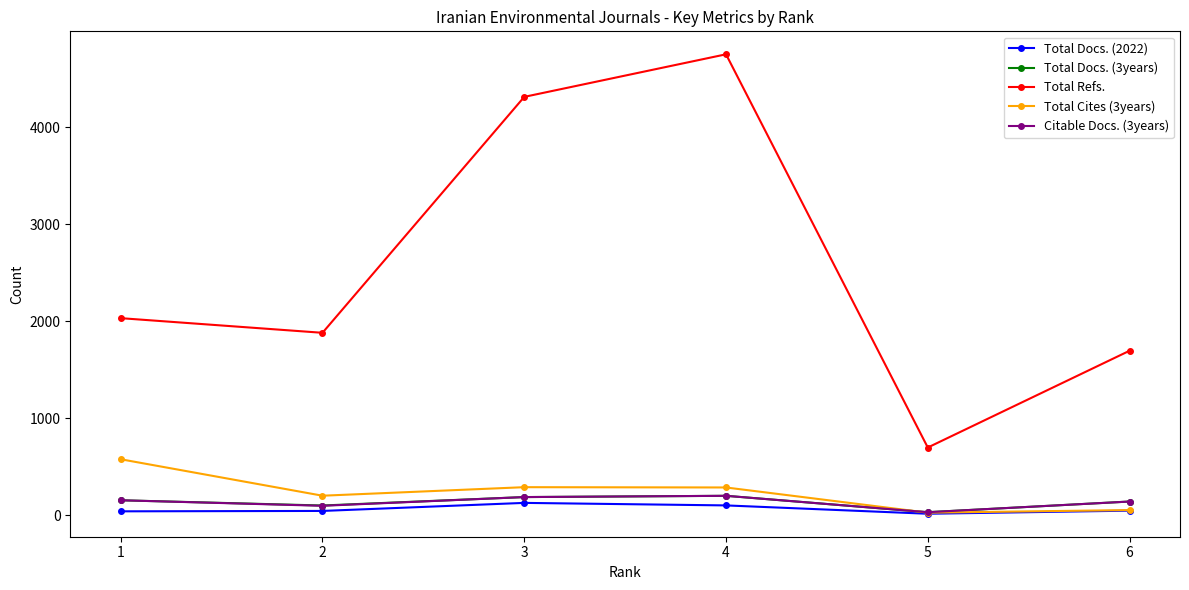

Is this an area chart (filled region under the line)?

No